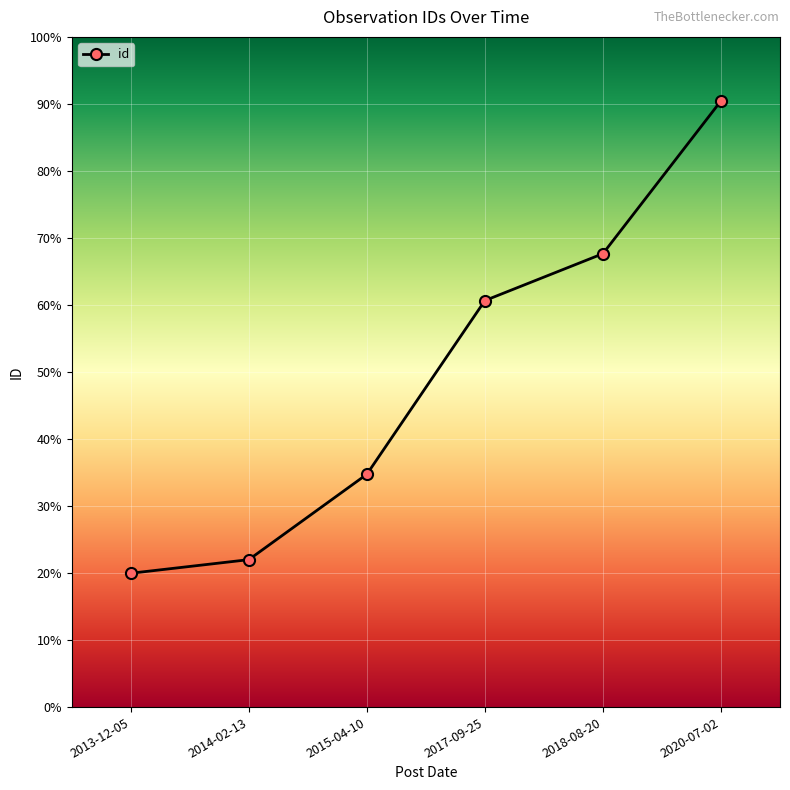

Reading left to right, transcribe all the data shown in this chart.

699	770	1216	2123	2368	3166